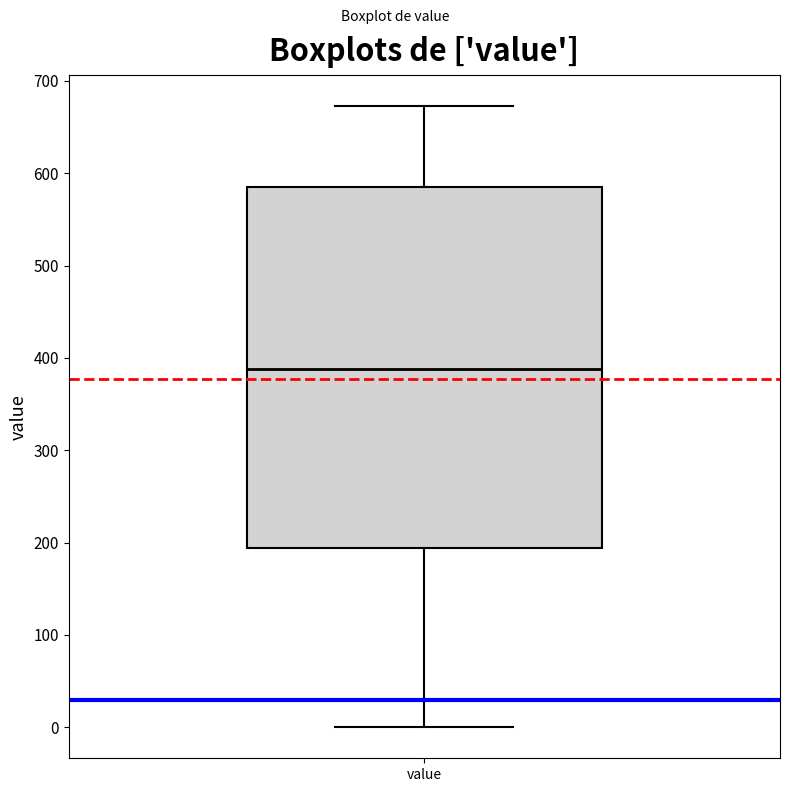

Transcribe this box plot: give where the median line is, the range the box spans, and where the two whiskers end, as read against the y-axis. The values are not printed on the chart, so give them approximately, as read against the axis.

median 390, box 190 to 590, whiskers 0 to 670